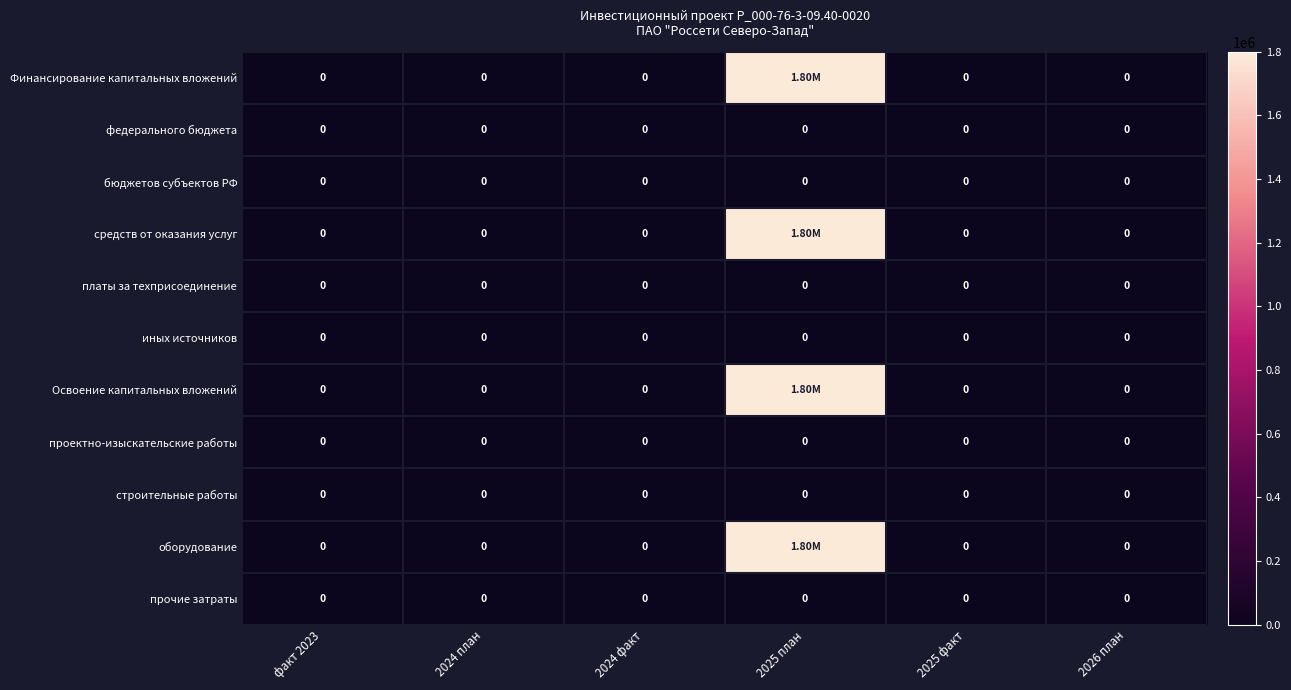

Which category has the highest value across all series?

2025 план